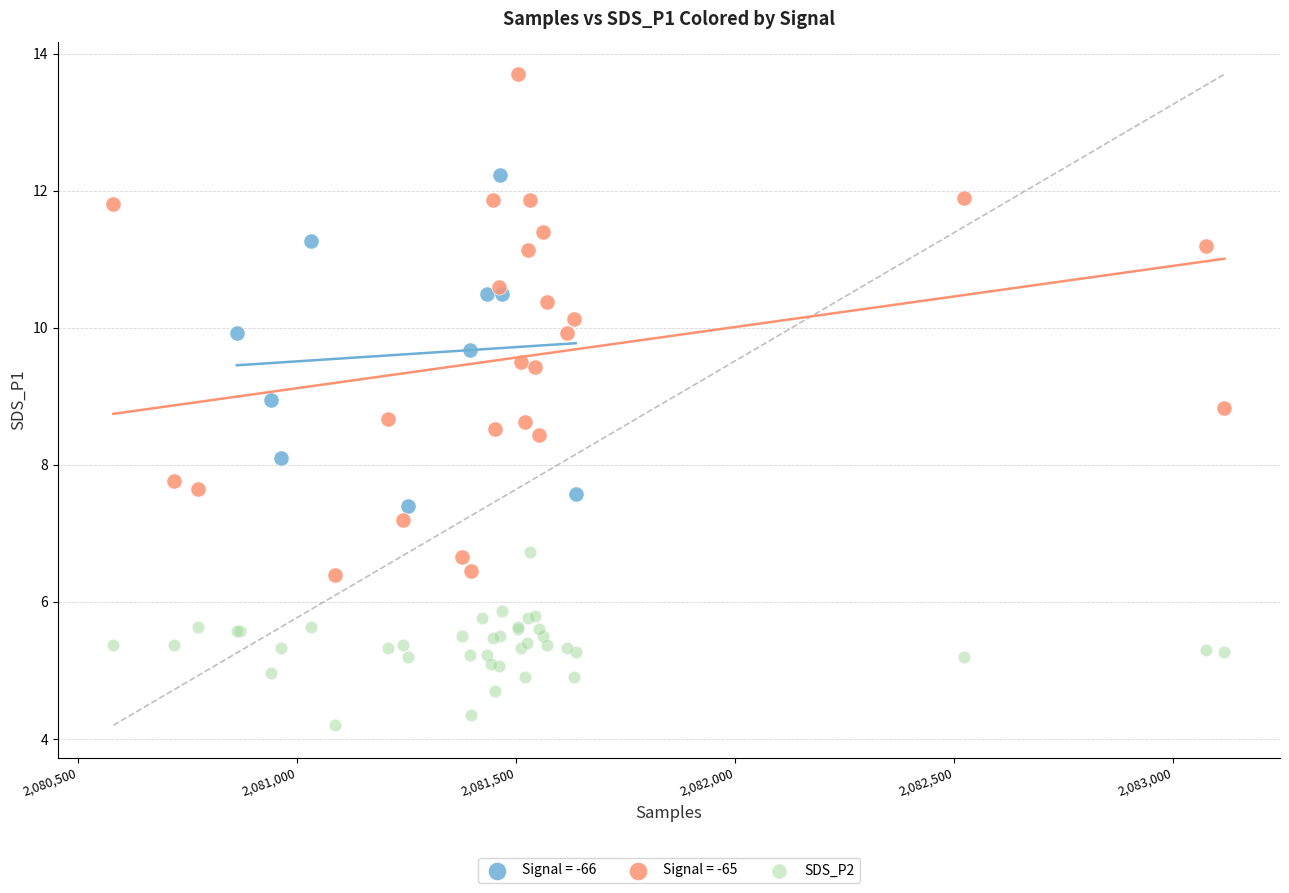

Which series has the largest Y range (max minus min)?

Signal = -65